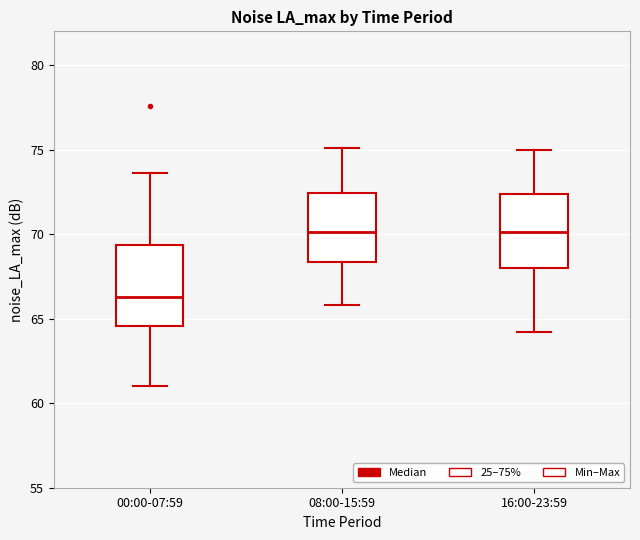

Reading left to right, transcribe this box plot: for each box, give where its median line is, the range the box spans, and where its two whiskers end, as read against the y-axis. The values are not printed on the chart, so give them approximately, as read against the axis.

00:00-07:59: median 66.5, box 64.5 to 69.5, whiskers 61.0 to 73.5
08:00-15:59: median 70.0, box 68.5 to 72.5, whiskers 66.0 to 75.0
16:00-23:59: median 70.0, box 68.0 to 72.5, whiskers 64.0 to 75.0